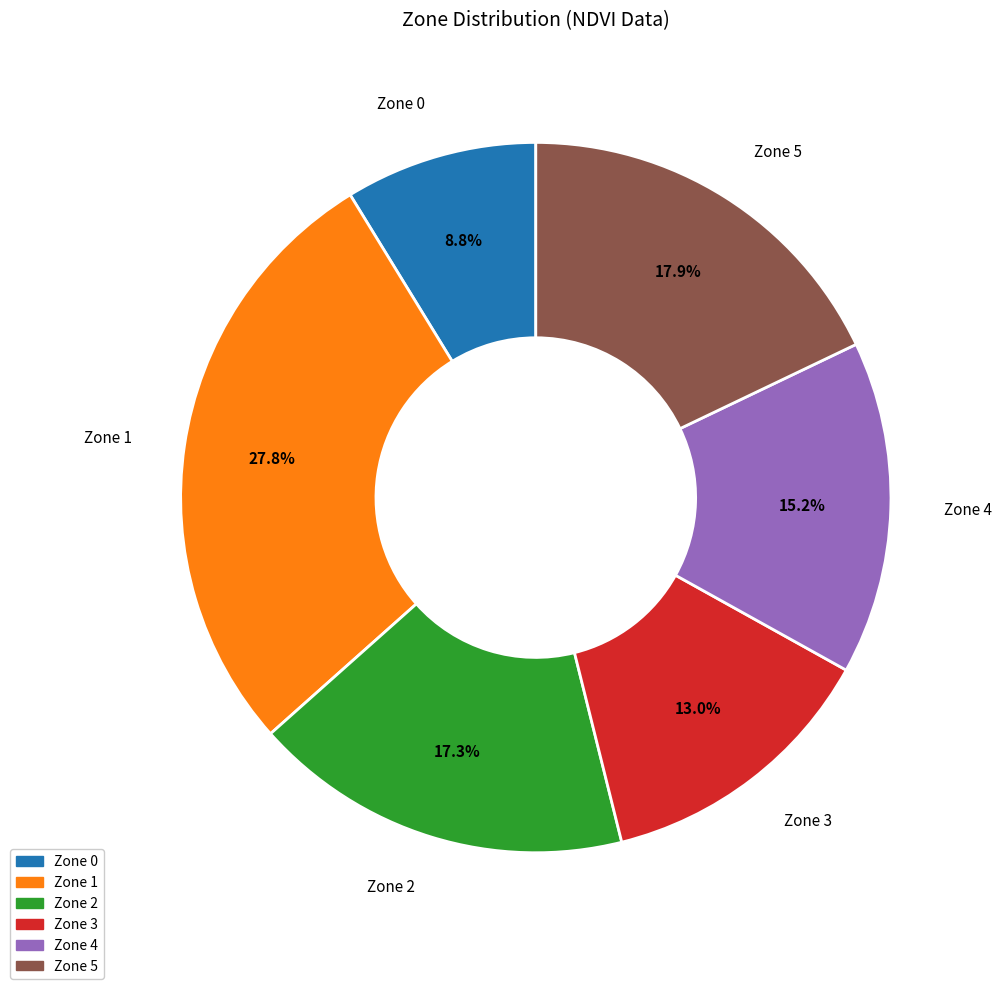

How many segments does this pie chart have?

6